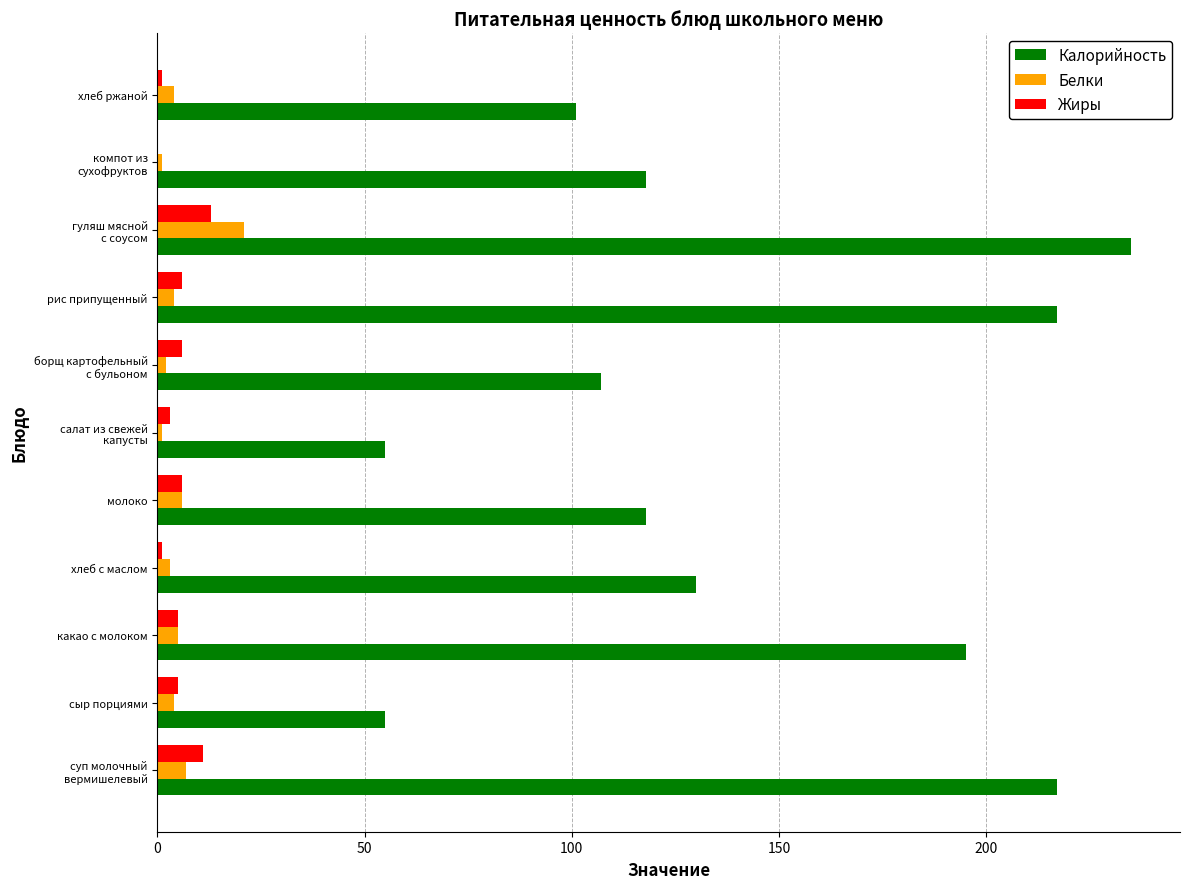

Is it true that Белки equals 5 at какао с молоком?

True